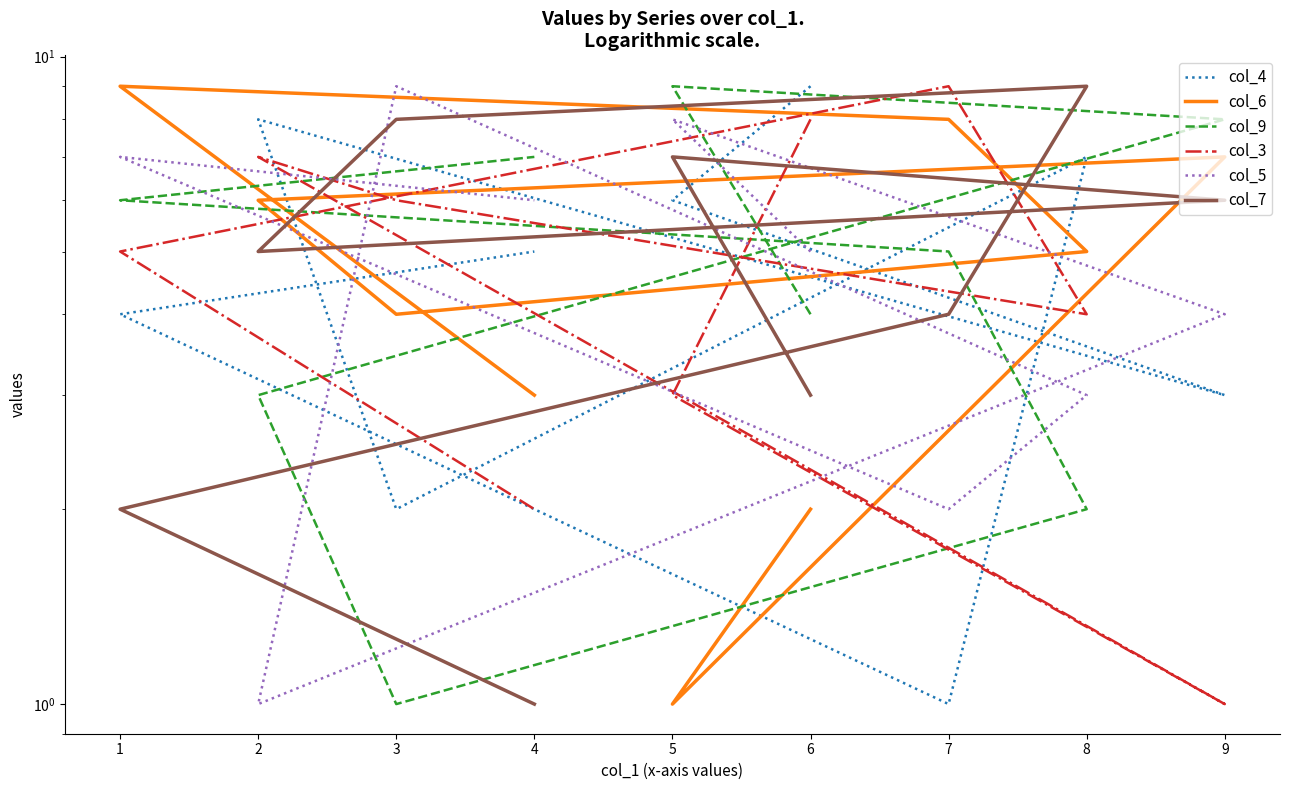

What is the difference between the maximum and minimum values in the col_4 series?

8